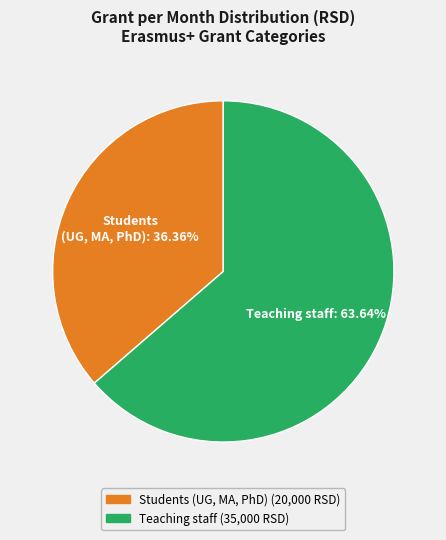

Does any single category account for the majority?

Yes